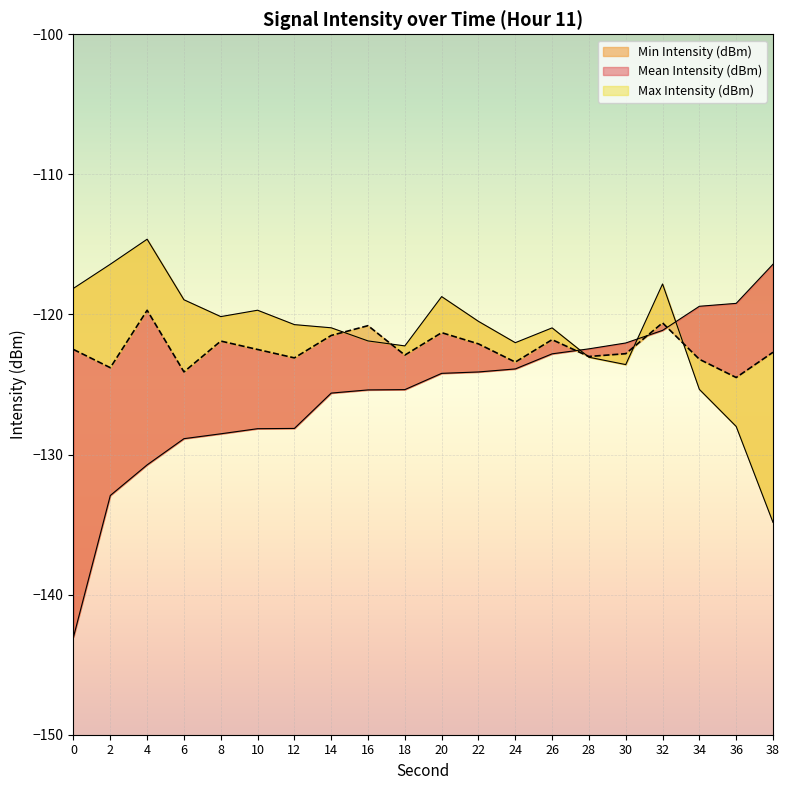

What is the difference between the Min Intensity (dBm) values at 24 and 34?

4.5